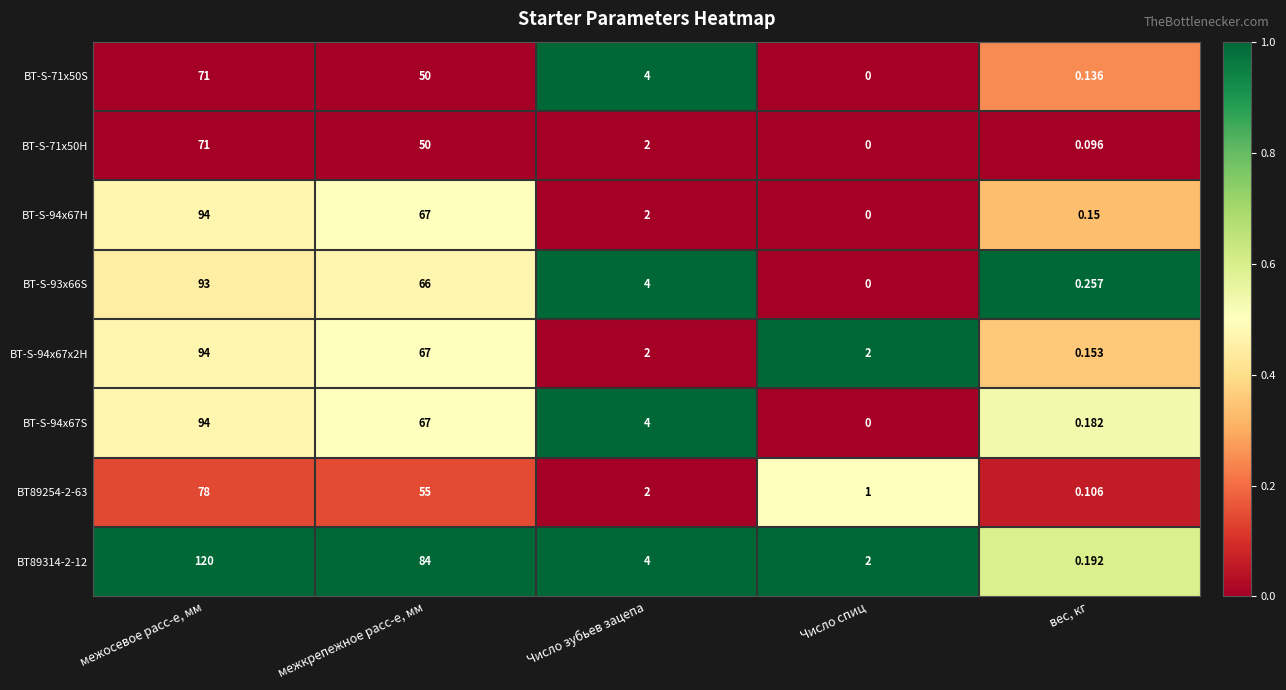

List the labels in order of BT-S-71x50S value, smallest first.

Число спиц, вес, кг, Число зубьев зацепа, межкрепежное расс-е, мм, межосевое расс-е, мм